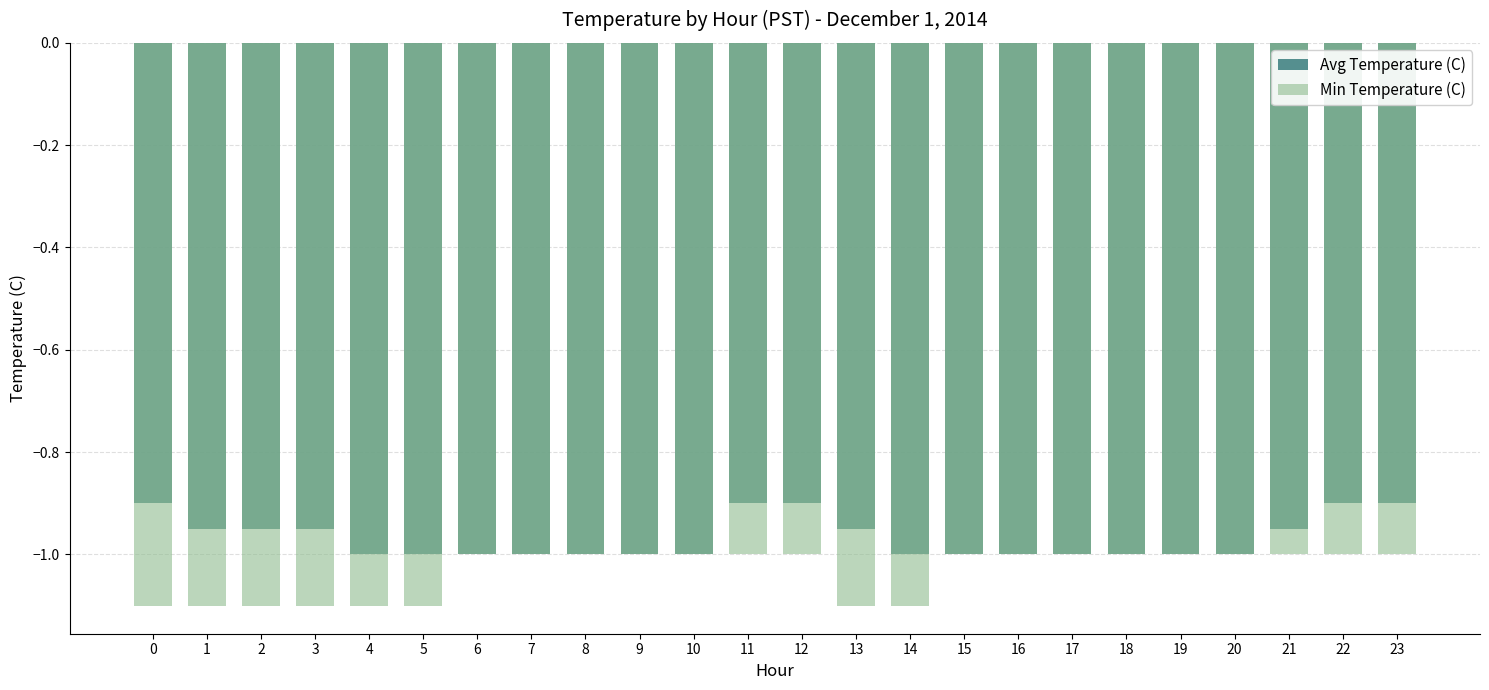

How many values in the Min Temperature (C) series are below -1?

8